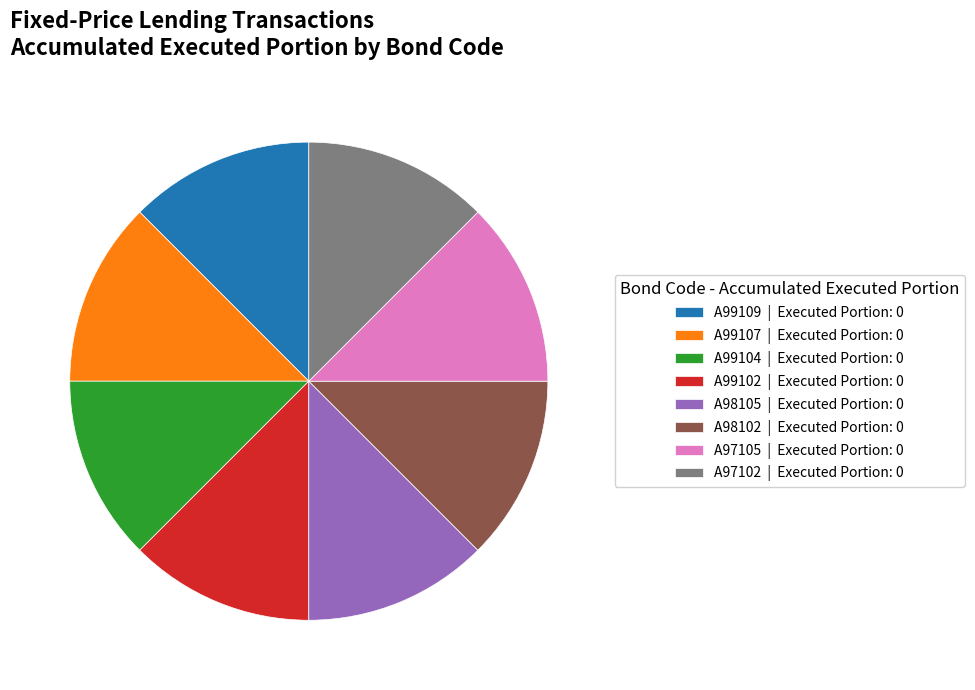

Is it true that A98105 | Executed Portion: 0 is 12% of the pie?

True